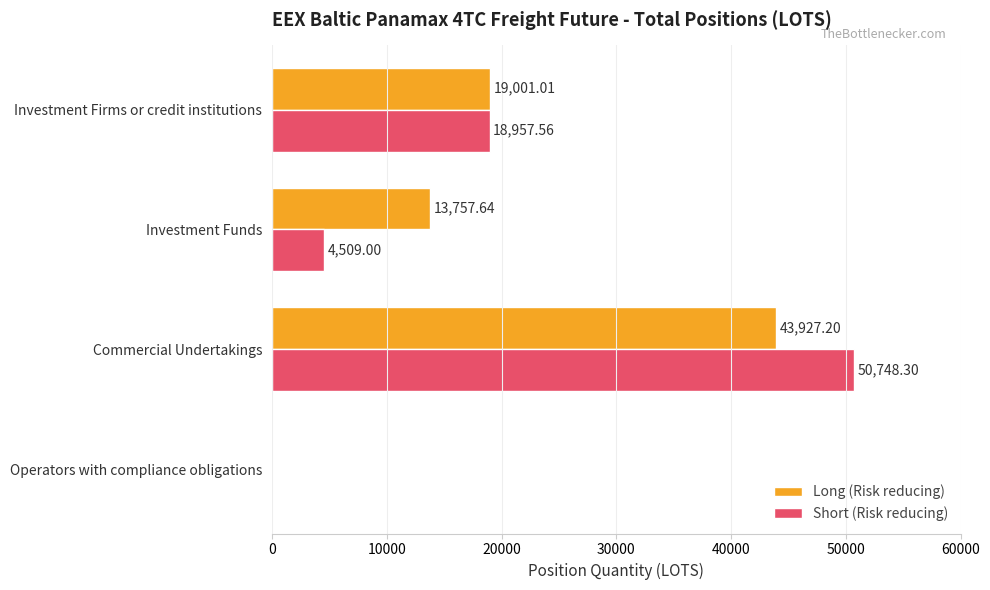

Which category has the highest value in the Short (Risk reducing) series?

Commercial Undertakings